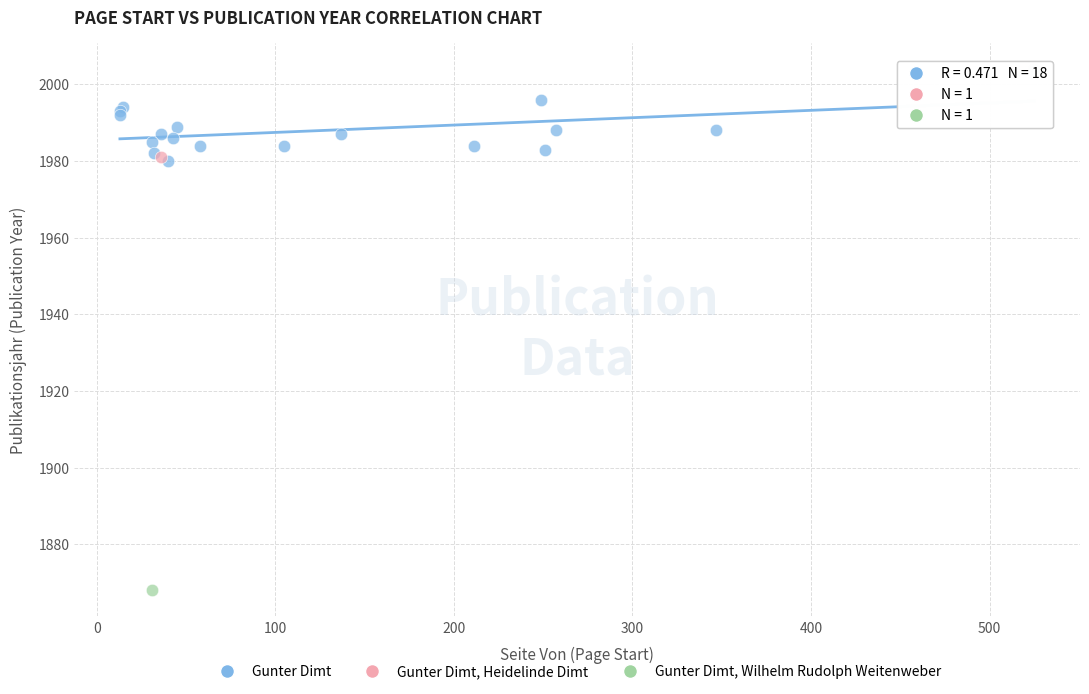

What are all the series names shown in the legend?

Gunter Dimt, Gunter Dimt, Heidelinde Dimt, Gunter Dimt, Wilhelm Rudolph Weitenweber